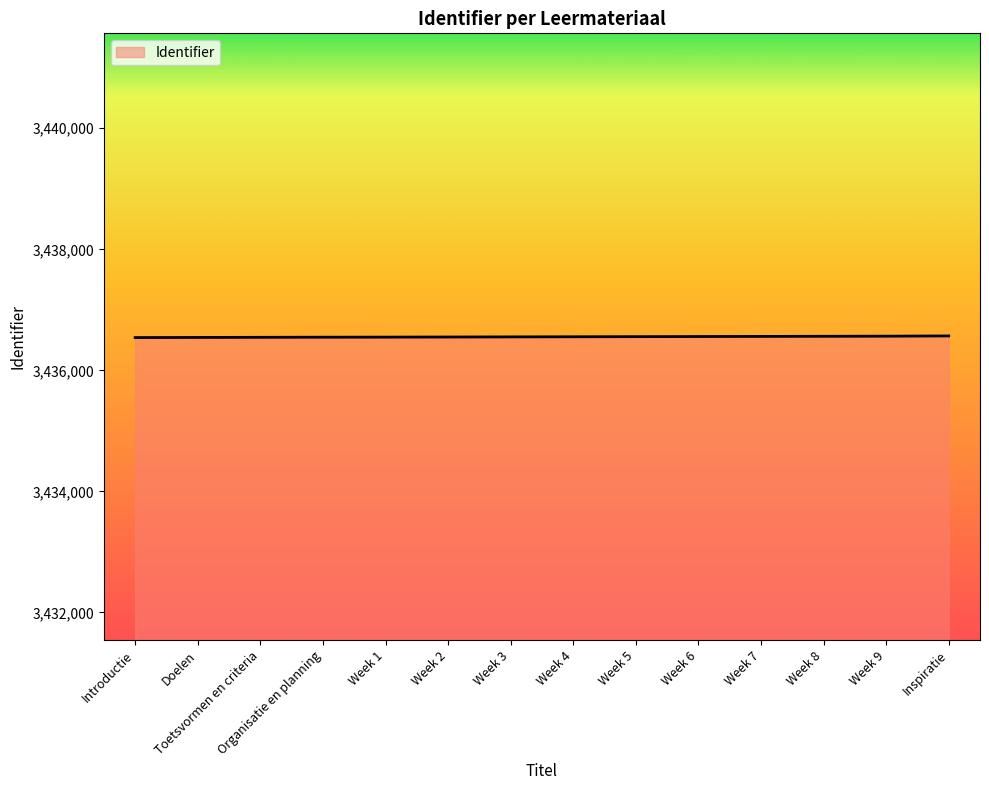

What is the smallest value displayed?

3436542